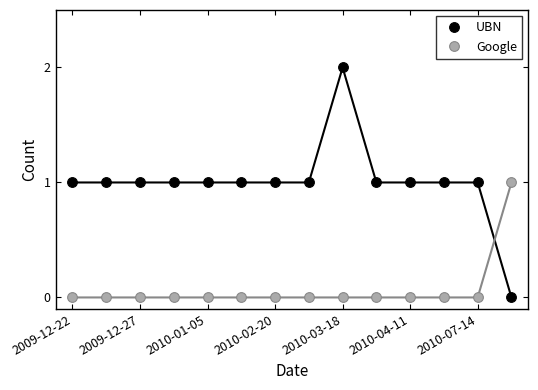

After their last crossing, which series has the higher values: UBN or Google?

Google